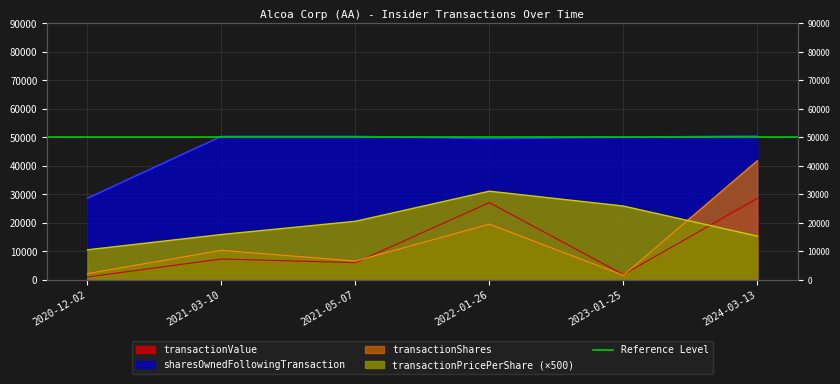

True or false: sharesOwnedFollowingTransaction has more than 1 points higher than both neighbors.

False